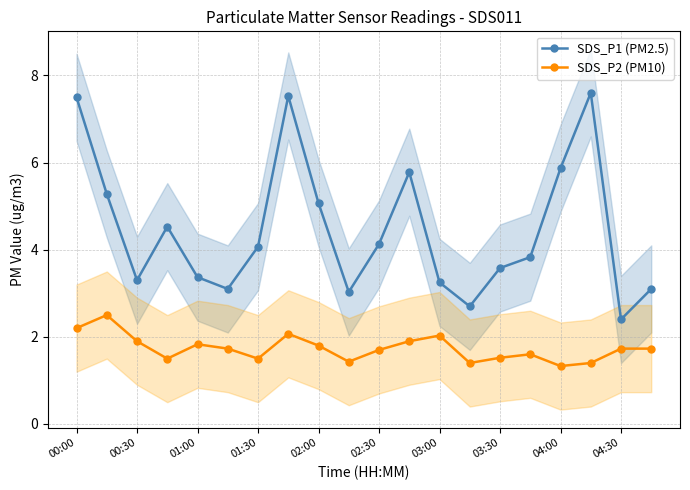

At 15, list the series in order from largest to smallest.

SDS_P1 (PM2.5), SDS_P2 (PM10)